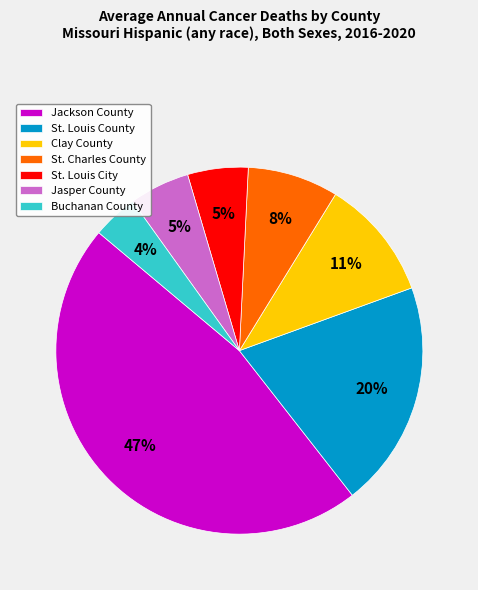

Which category has the smallest portion of the pie?

Buchanan County